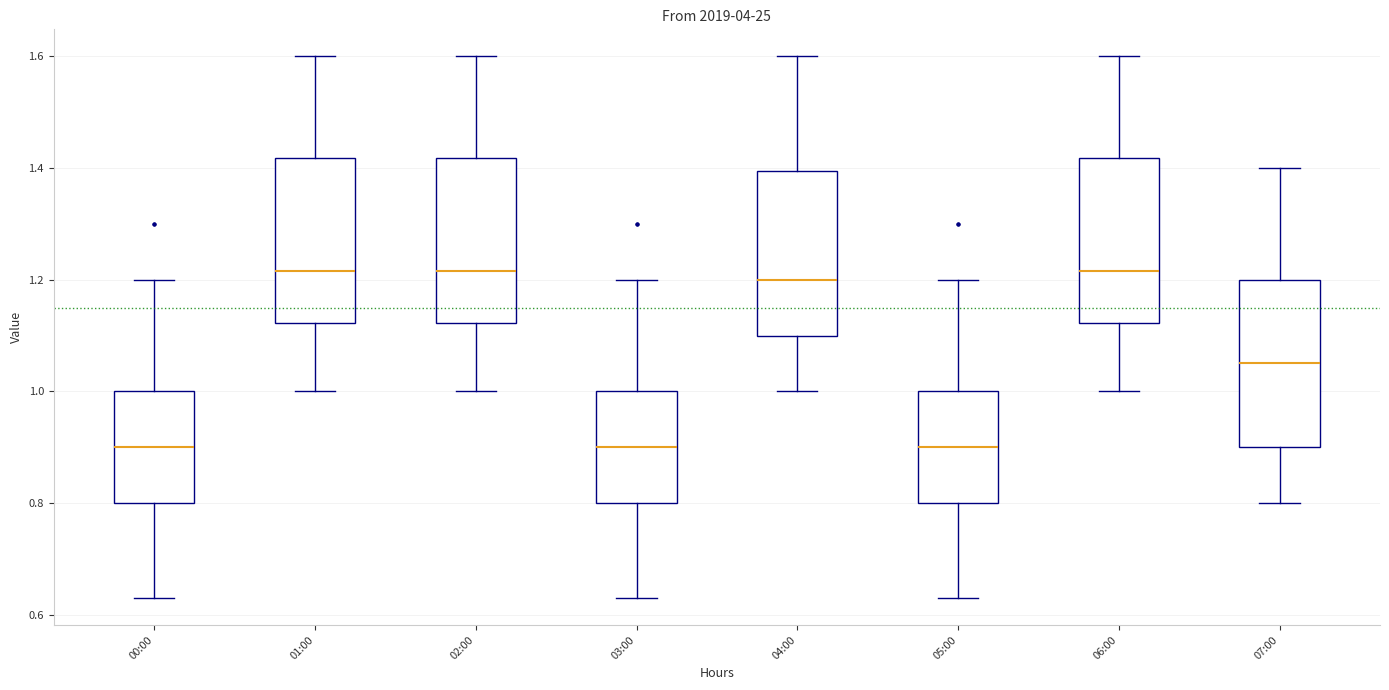

Reading left to right, read every box against the y-axis: the position of its median line, the range the box covers, and the ends of its whiskers. The values are not printed on the chart, so give them approximately, as read against the axis.

00:00: median 0.90, box 0.80 to 1.00, whiskers 0.64 to 1.20
01:00: median 1.22, box 1.12 to 1.42, whiskers 1.00 to 1.60
02:00: median 1.22, box 1.12 to 1.42, whiskers 1.00 to 1.60
03:00: median 0.90, box 0.80 to 1.00, whiskers 0.64 to 1.20
04:00: median 1.20, box 1.10 to 1.40, whiskers 1.00 to 1.60
05:00: median 0.90, box 0.80 to 1.00, whiskers 0.64 to 1.20
06:00: median 1.22, box 1.12 to 1.42, whiskers 1.00 to 1.60
07:00: median 1.06, box 0.90 to 1.20, whiskers 0.80 to 1.40